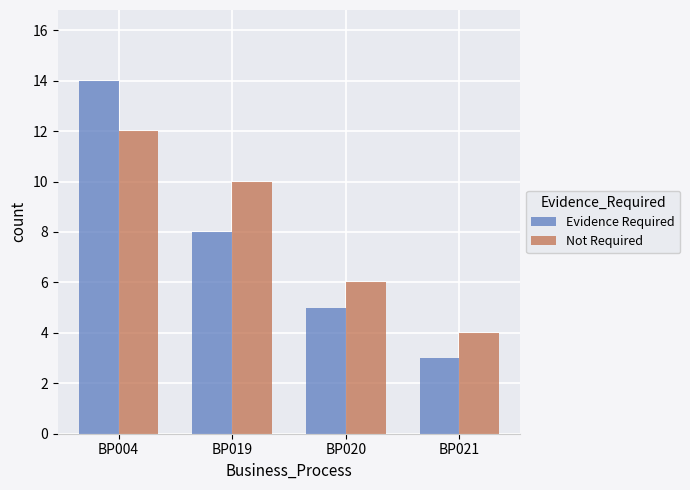

Is the value of Evidence Required at BP004 greater than the value of Not Required at BP019?

Yes